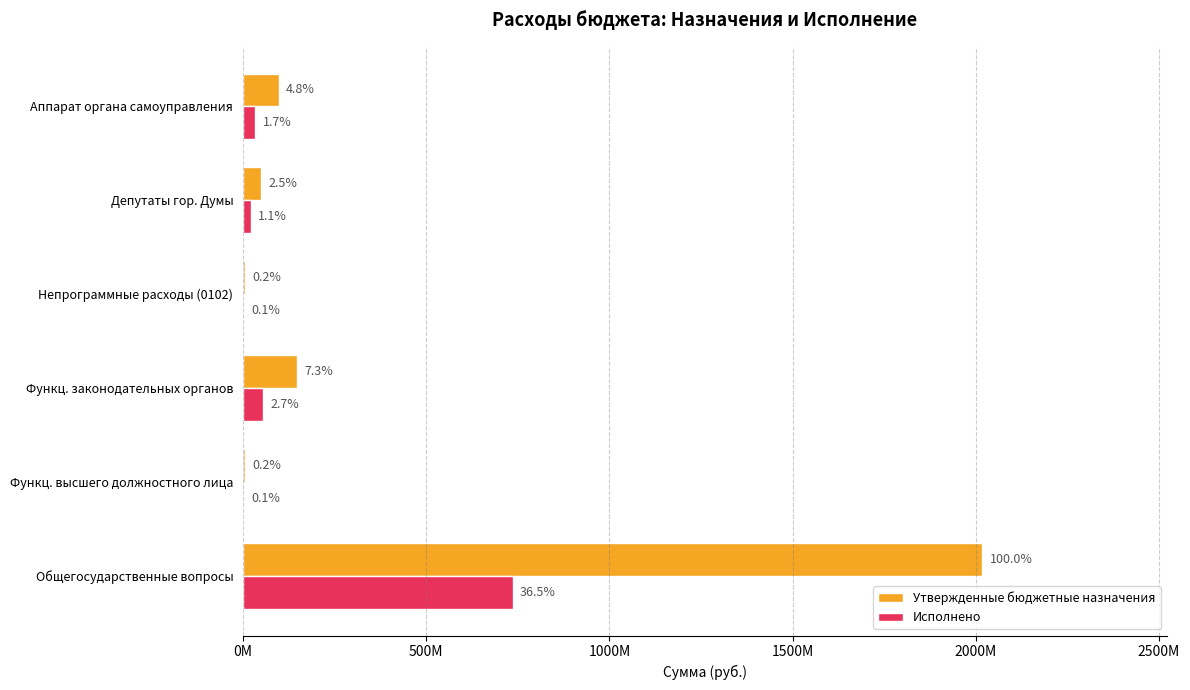

What is the highest value of the Исполнено series?

735881443.1